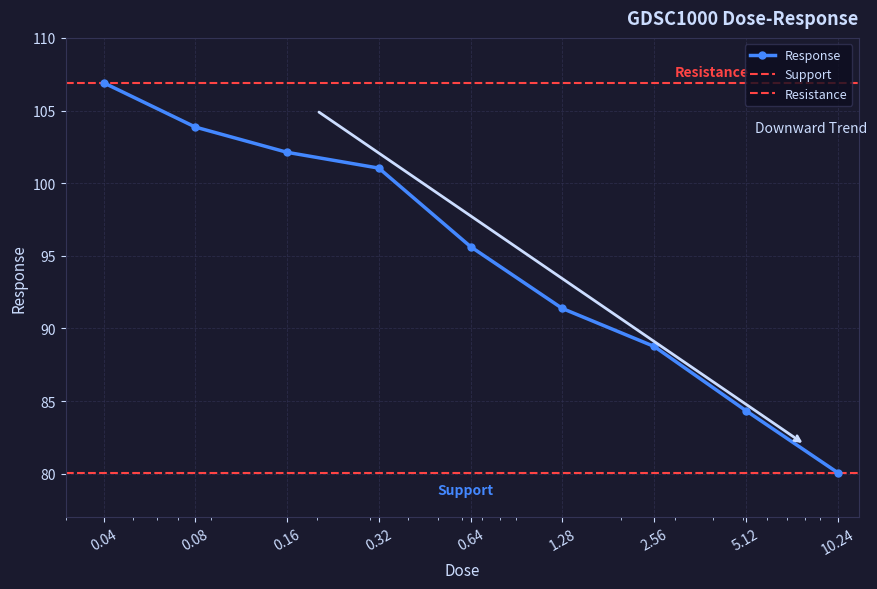

How many data points are less than 95?

4